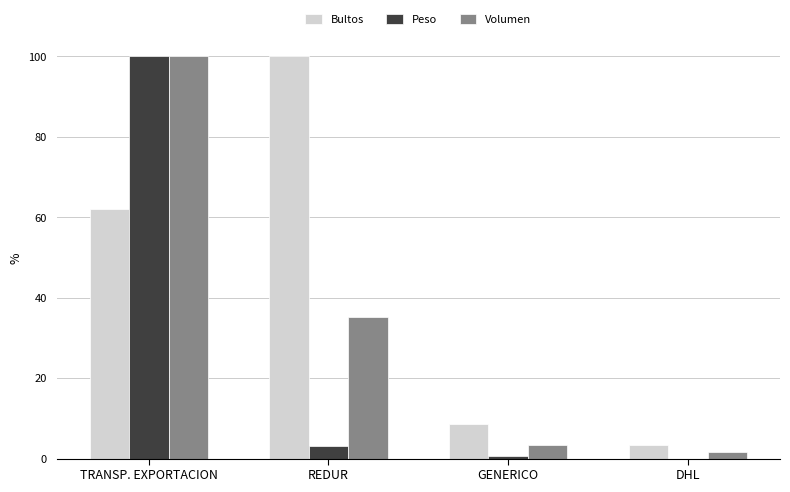

Which series changed the most between REDUR and GENERICO?

Bultos